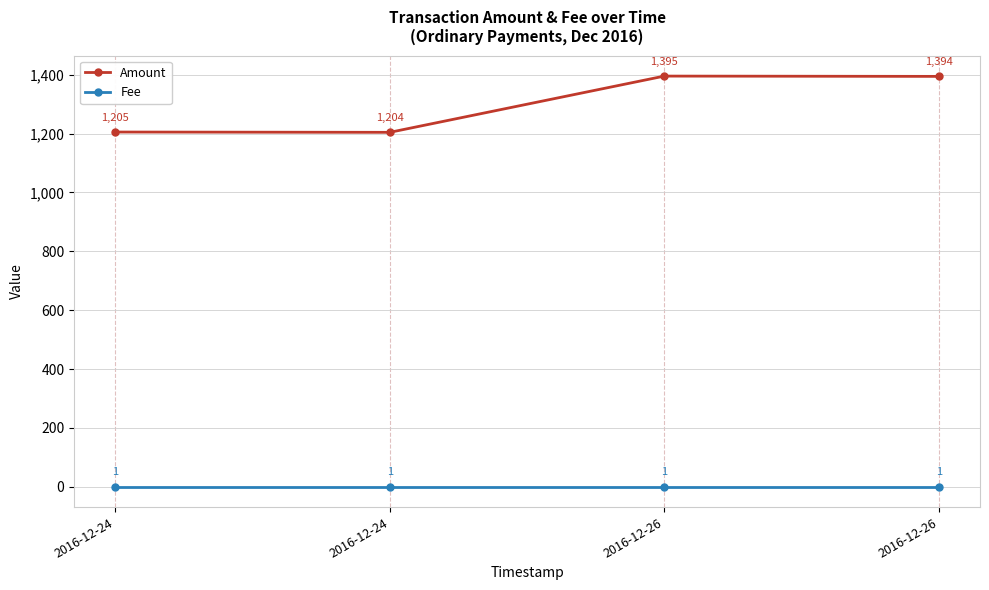

What are all the series names shown in the legend?

Amount, Fee